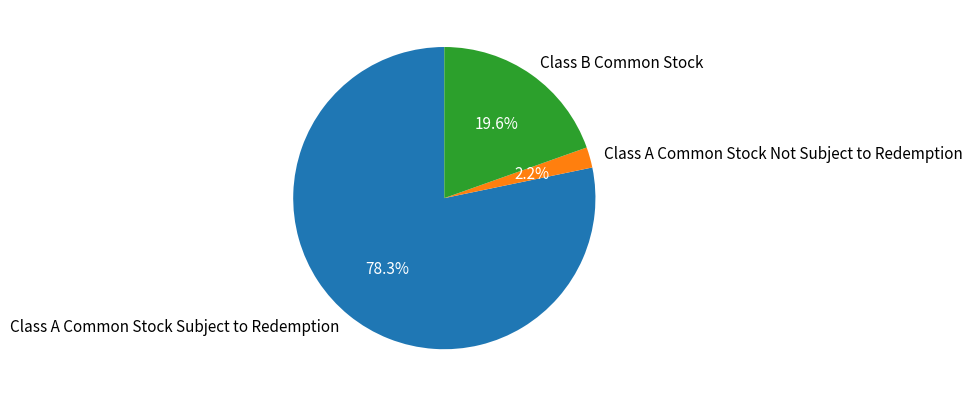

What percentage is NOT represented by Class A Common Stock Not Subject to Redemption?

97.8%